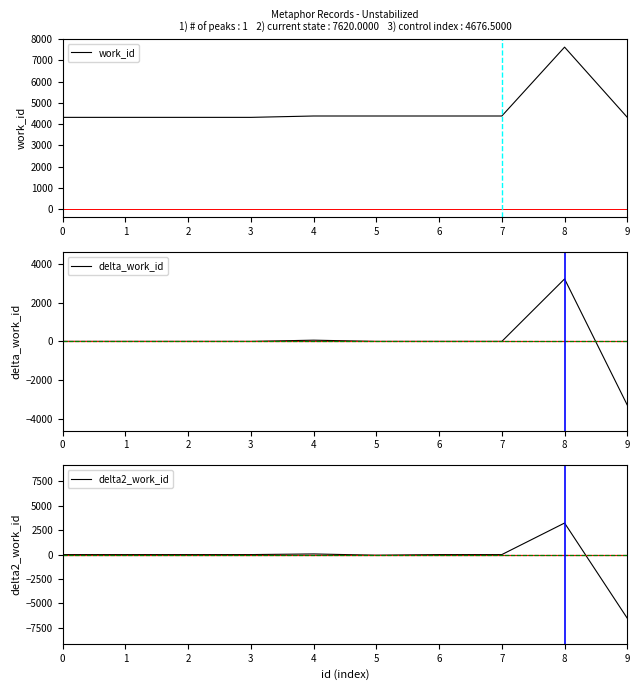

Which series has the widest spread of values?

delta2_work_id